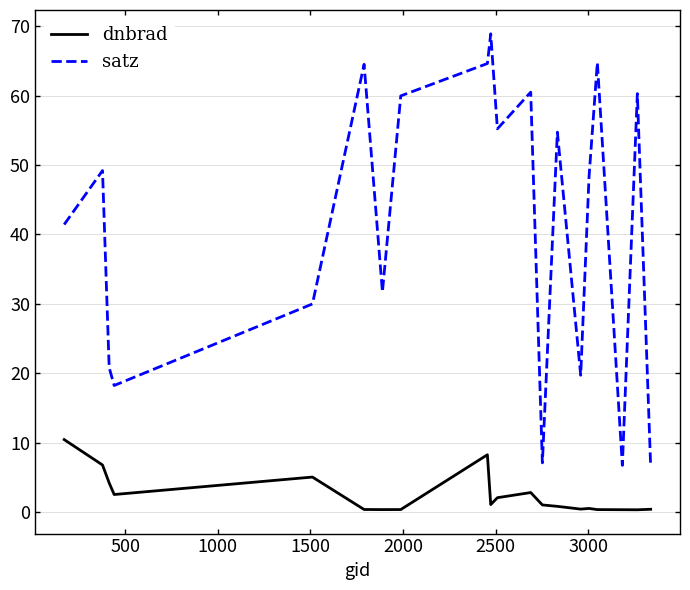

What is the maximum value for satz?

68.9